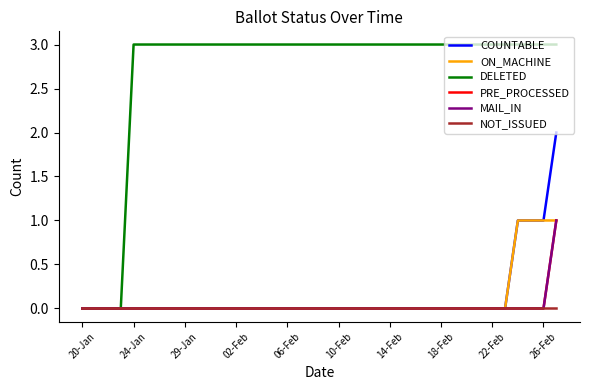

Does the chart display data point markers on the line(s)?

No